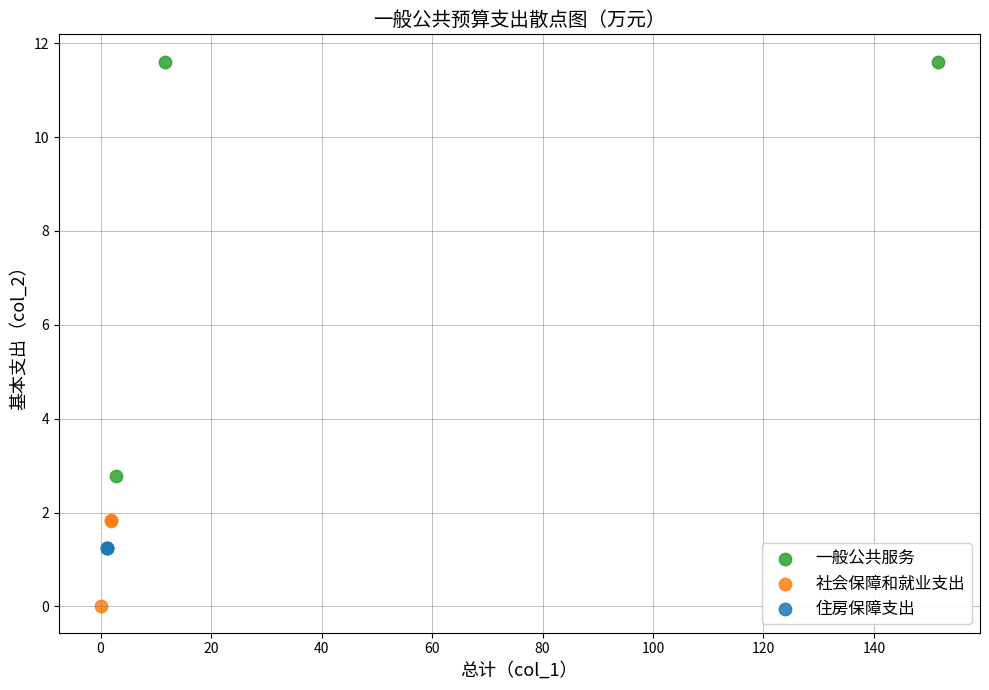

Which series contains the lowest Y value?

社会保障和就业支出